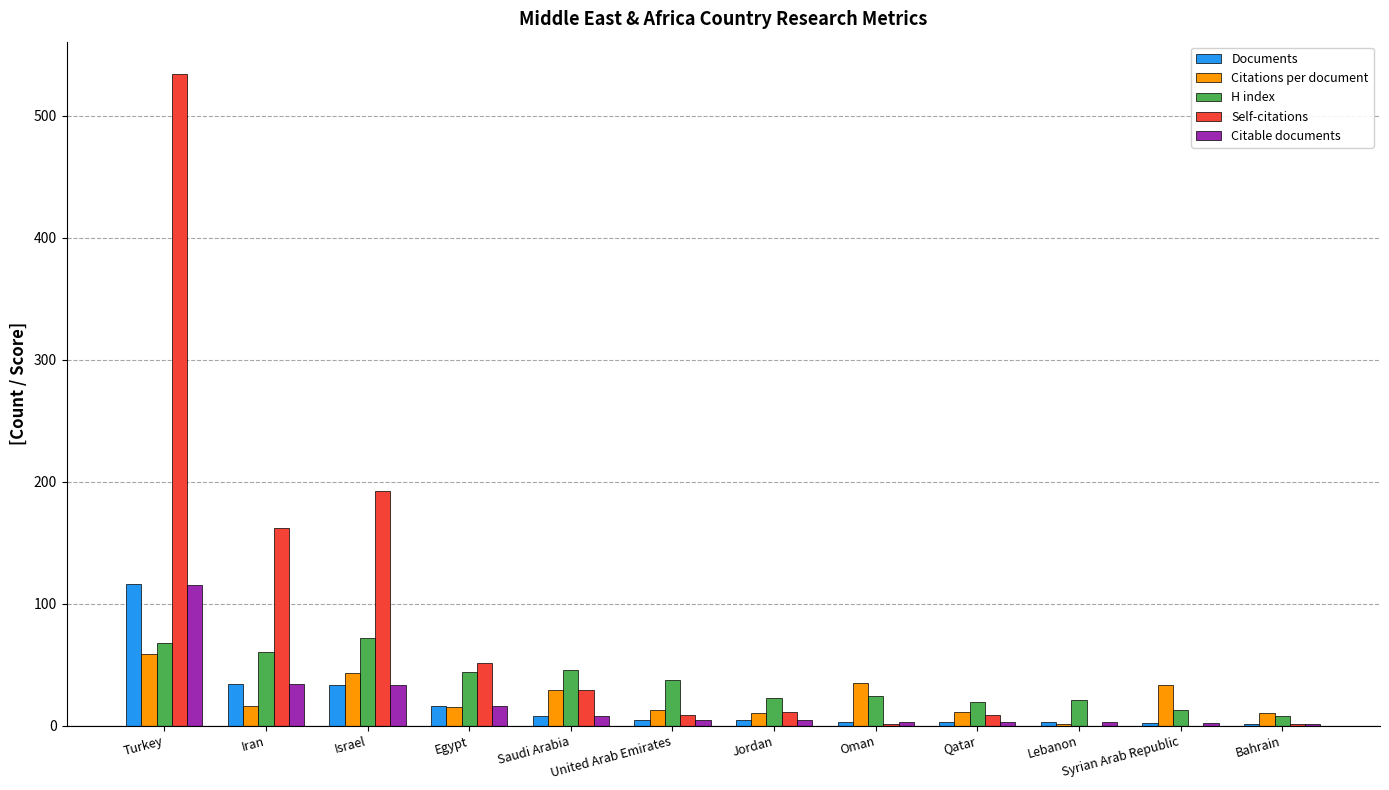

Which series changed the most between Saudi Arabia and Jordan?

H index